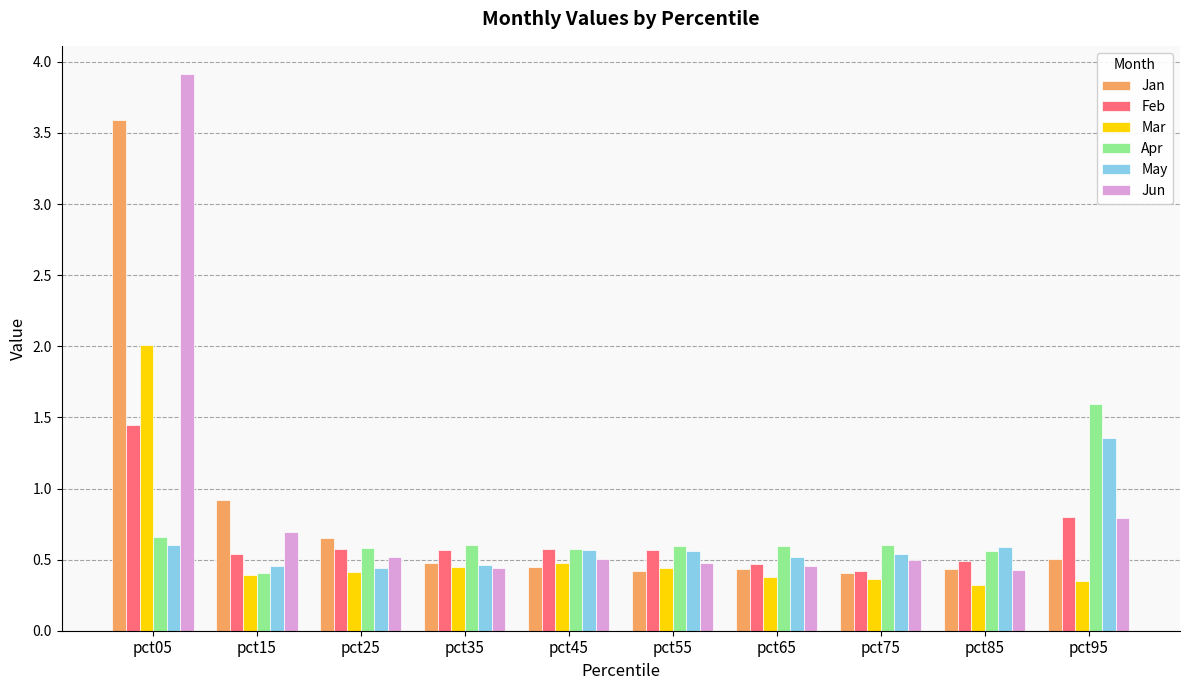

Between pct05 and pct25, which series saw the biggest shift?

Jun